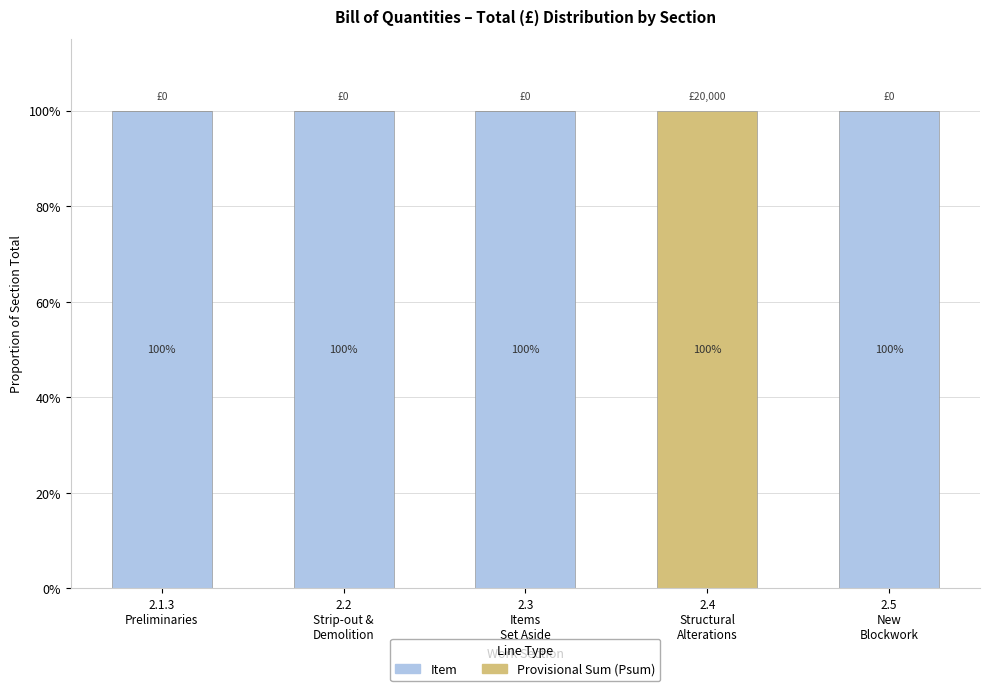

How many data points does each series have?

5